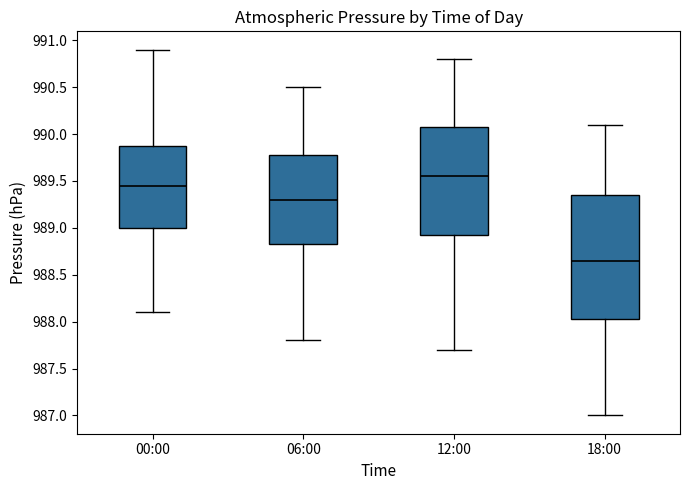

Where does the median line of the box for 18:00 sit on the y-axis? The values are not printed on the chart, so give them approximately, as read against the axis.

988.65